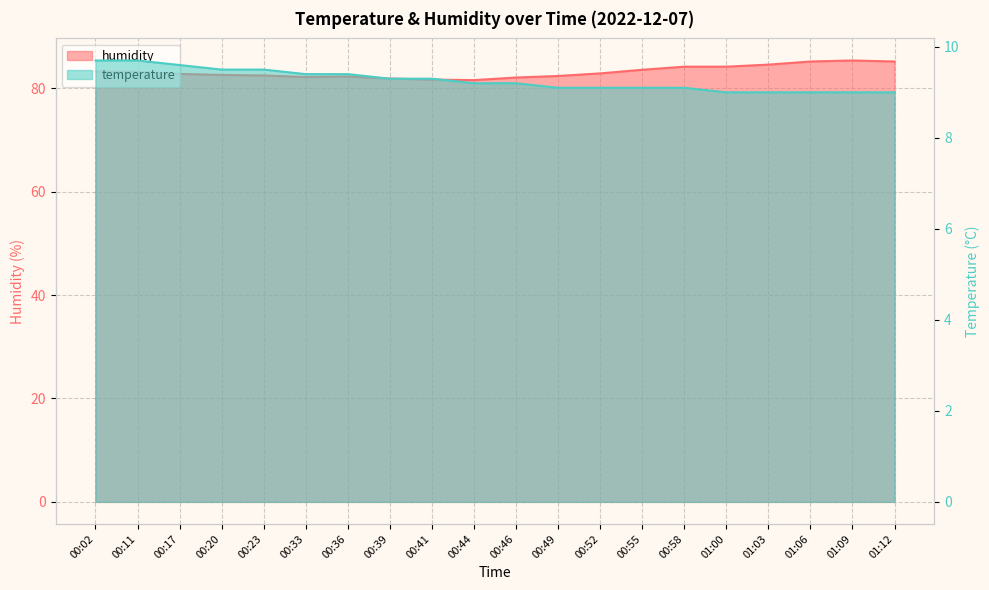

What are all the series names shown in the legend?

temperature, humidity